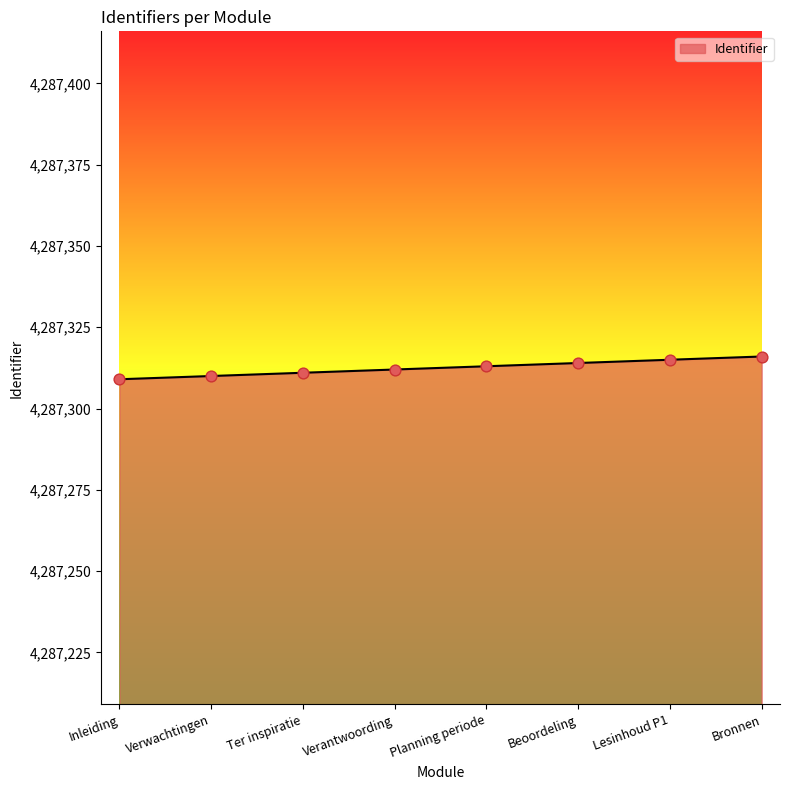

Between Inleiding and Bronnen, which is larger?

Bronnen